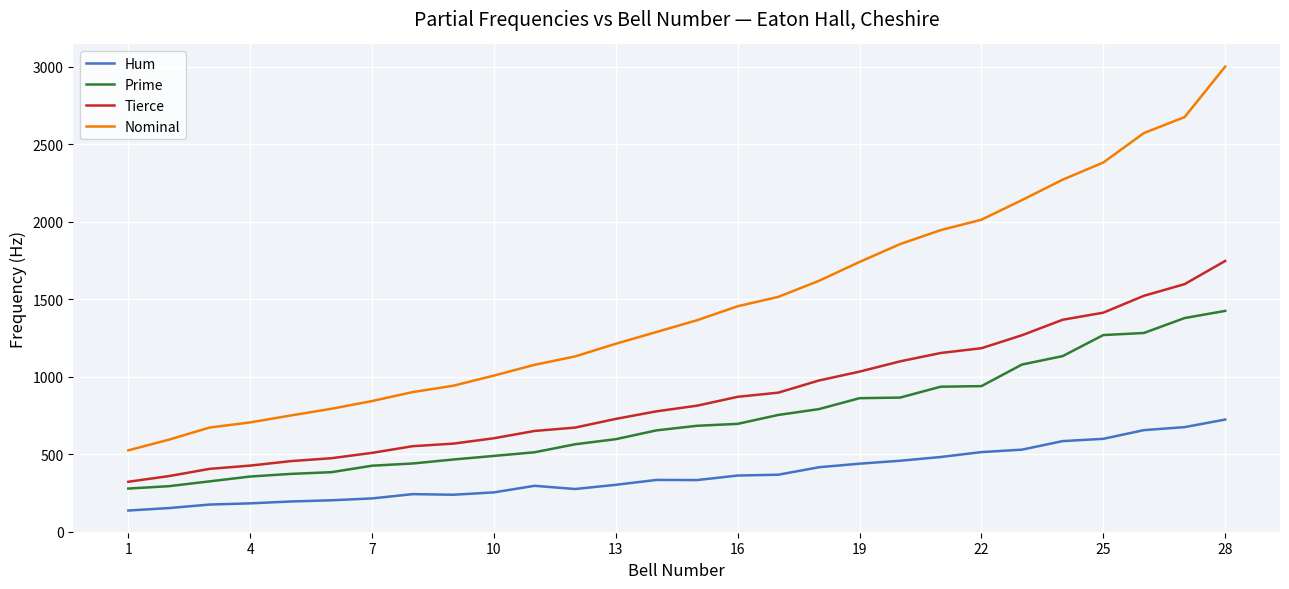

What is the maximum value shown in the chart?

3000.6